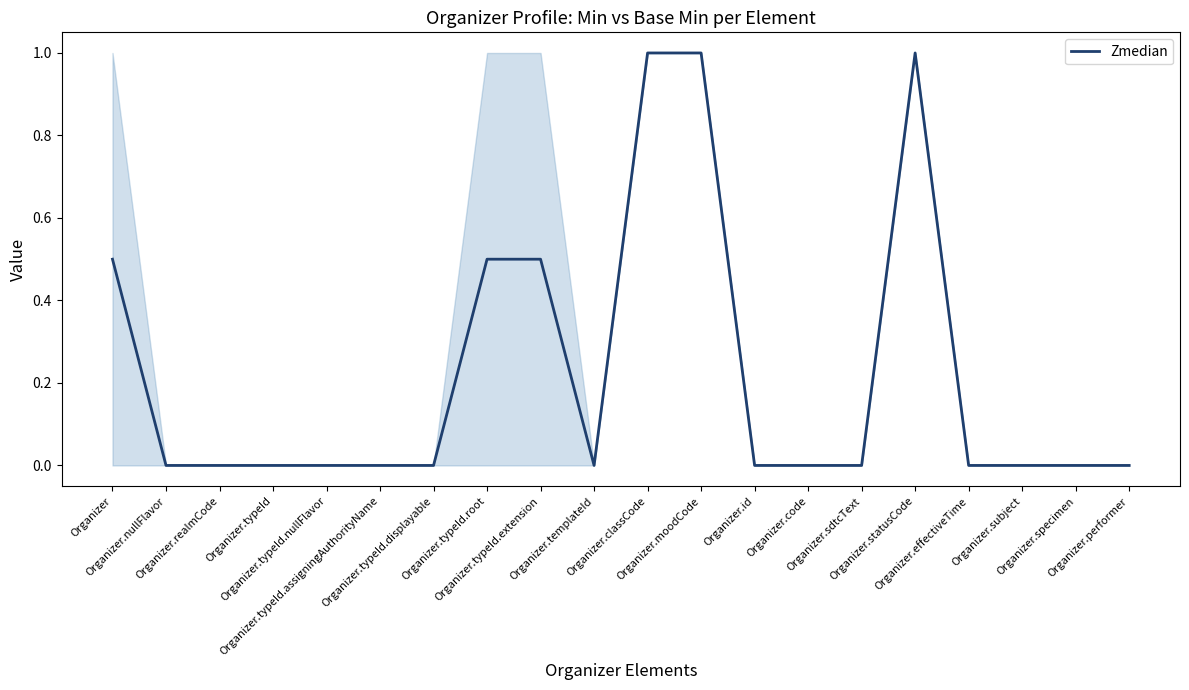

What is the difference between the maximum and minimum values?

1.0